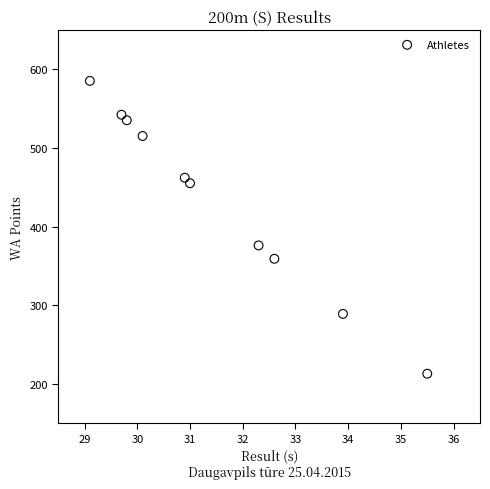

What Y value in the scatter plot is closest to 399?

376